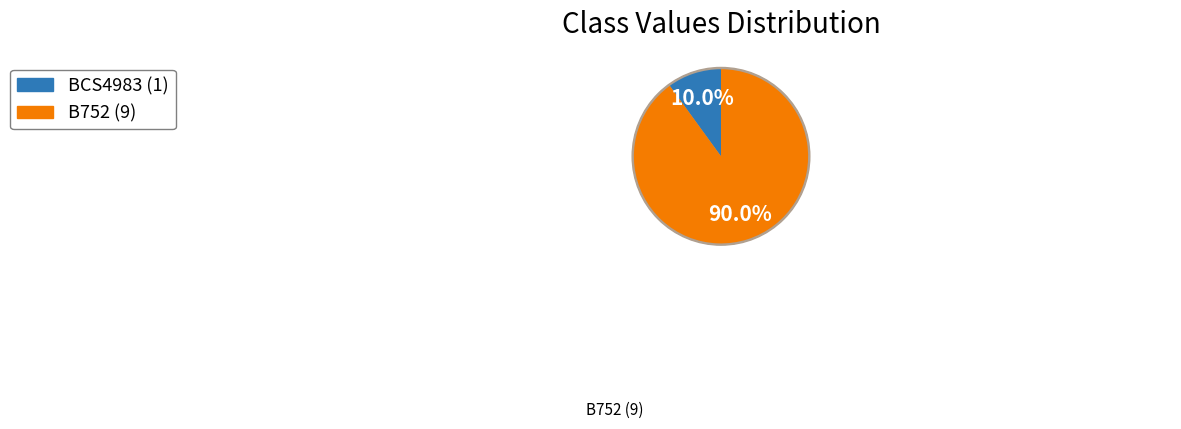

Is it true that BCS4983 is 23% of the pie?

False